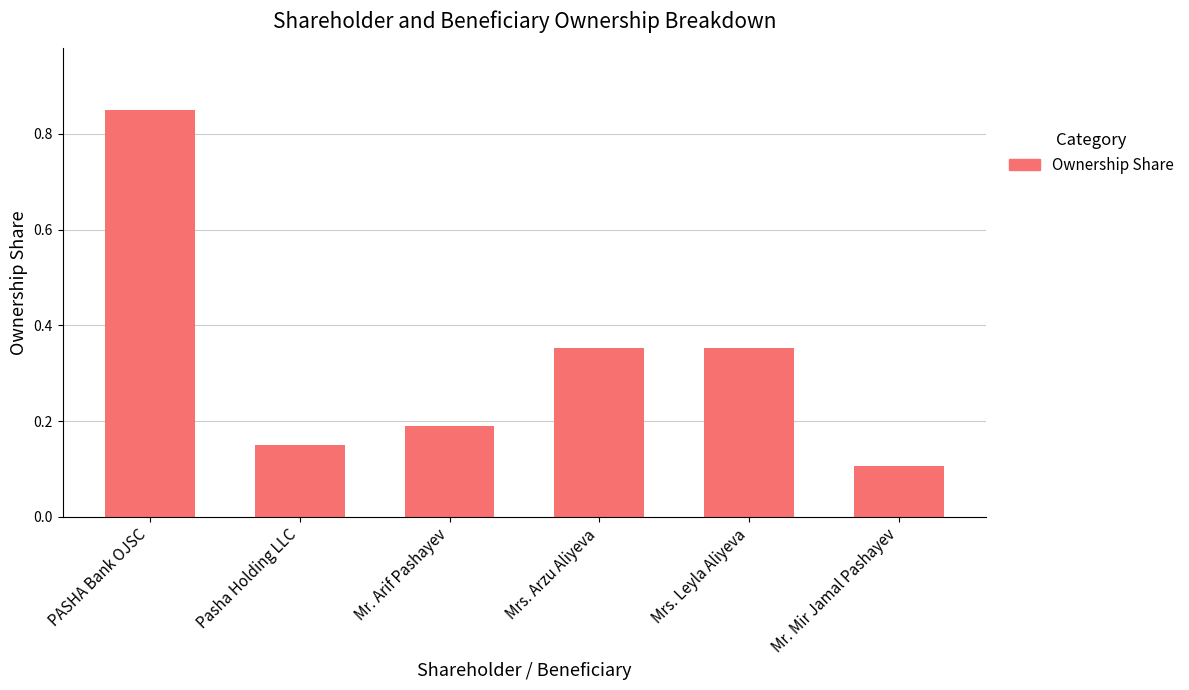

Count the values in the range 0 to 1.

6